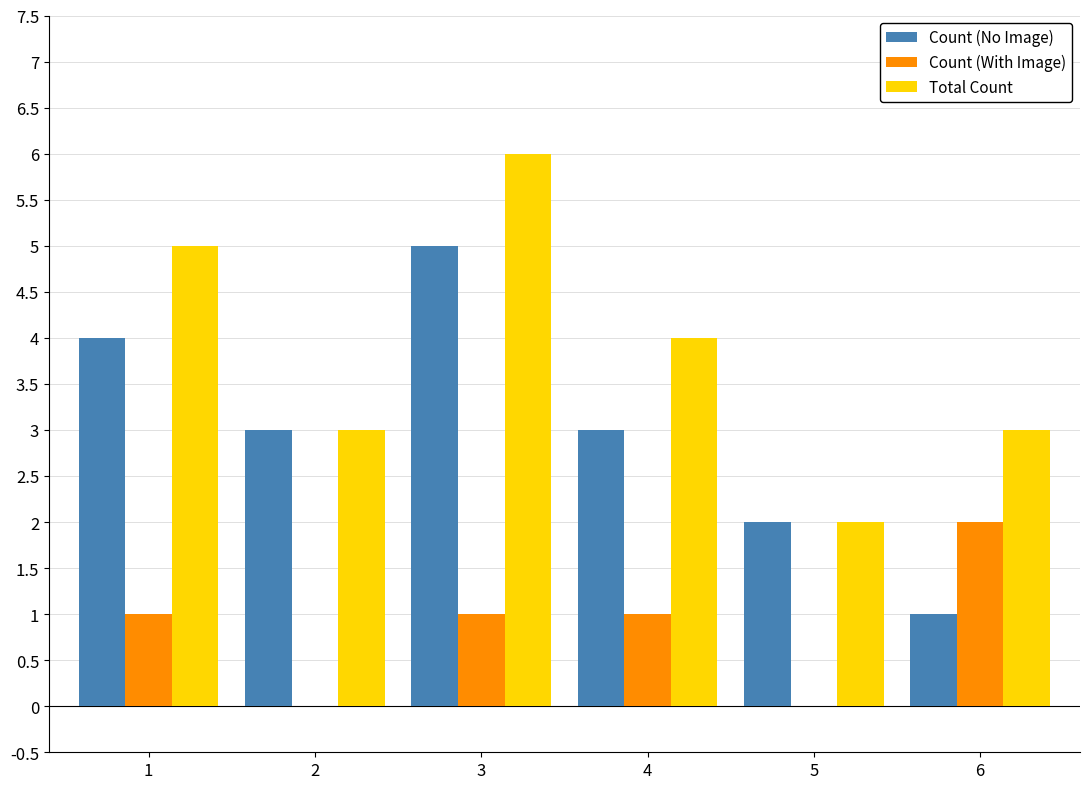

Count the Total Count values in the range 3 to 5.

4